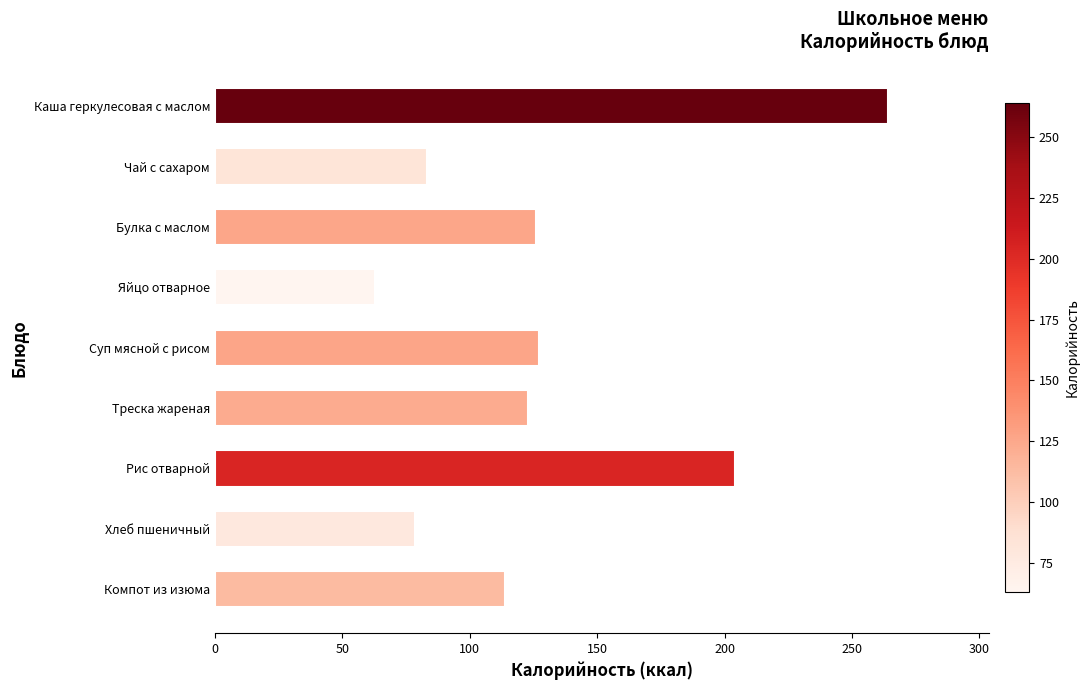

What is the minimum value shown in the chart?

63.0